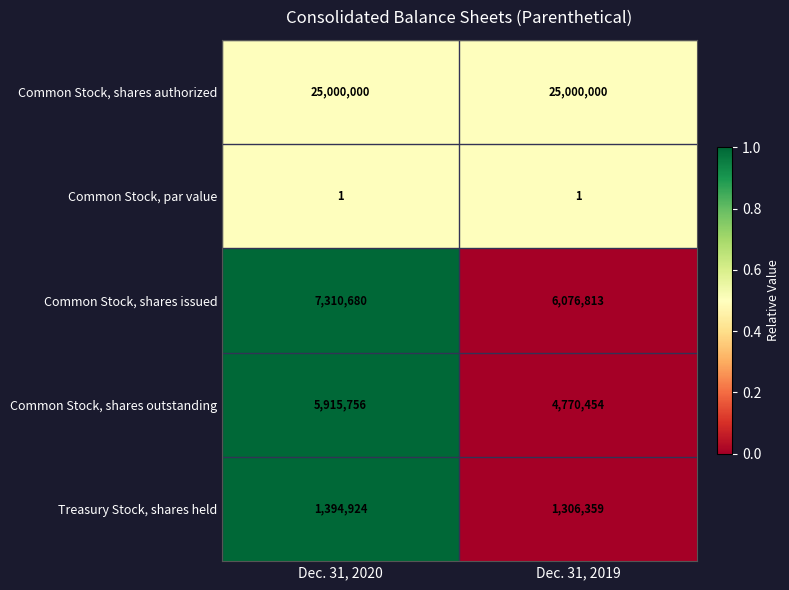

Reading left to right, list all the values displayed in this chart.

Common Stock, shares authorized: 25000000	25000000
Common Stock, par value: 1	1
Common Stock, shares issued: 7310680	6076813
Common Stock, shares outstanding: 5915756	4770454
Treasury Stock, shares held: 1394924	1306359